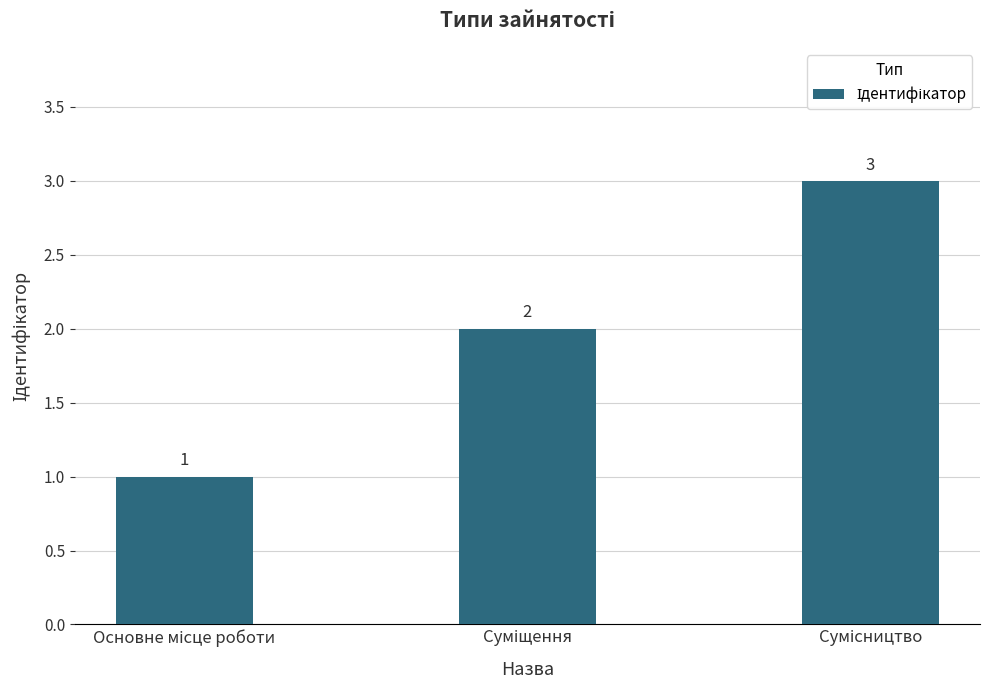

What is the sum of all values?

6